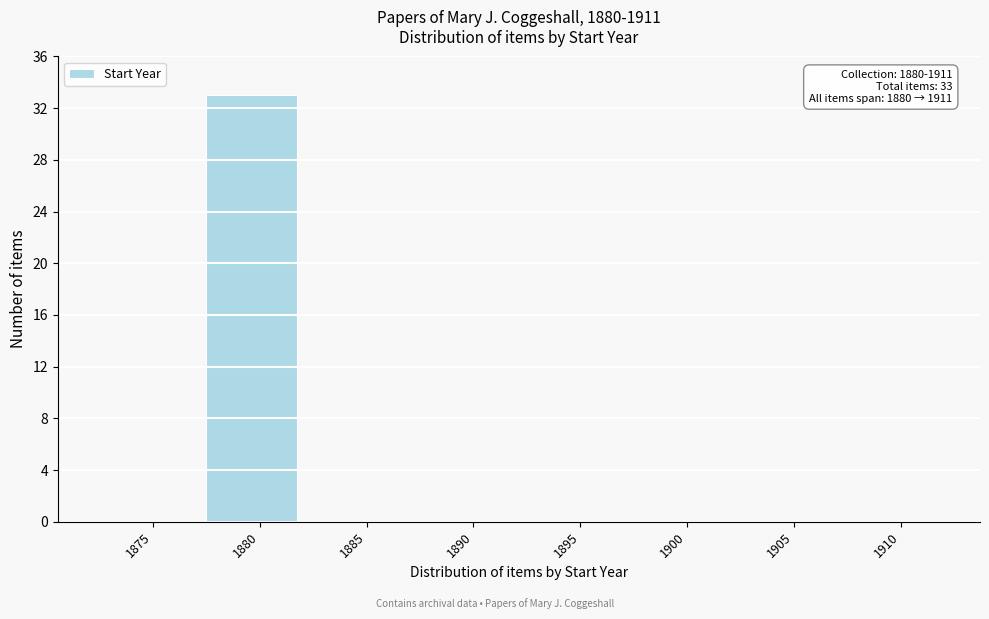

Reading left to right, transcribe all the data shown in this chart.

1875=0	1880=33	1885=0	1890=0	1895=0	1900=0	1905=0	1910=0